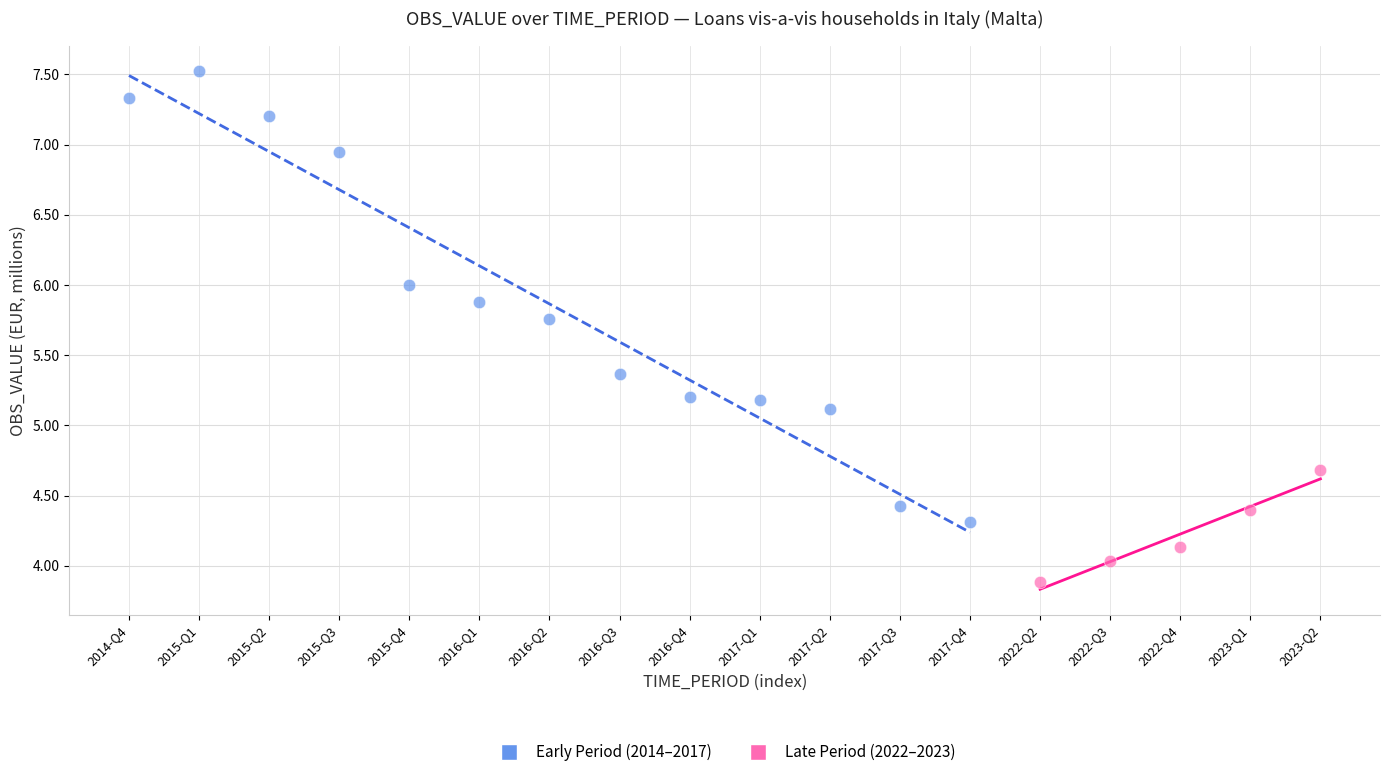

Which series contains the highest Y value?

Early Period (2014–2017)